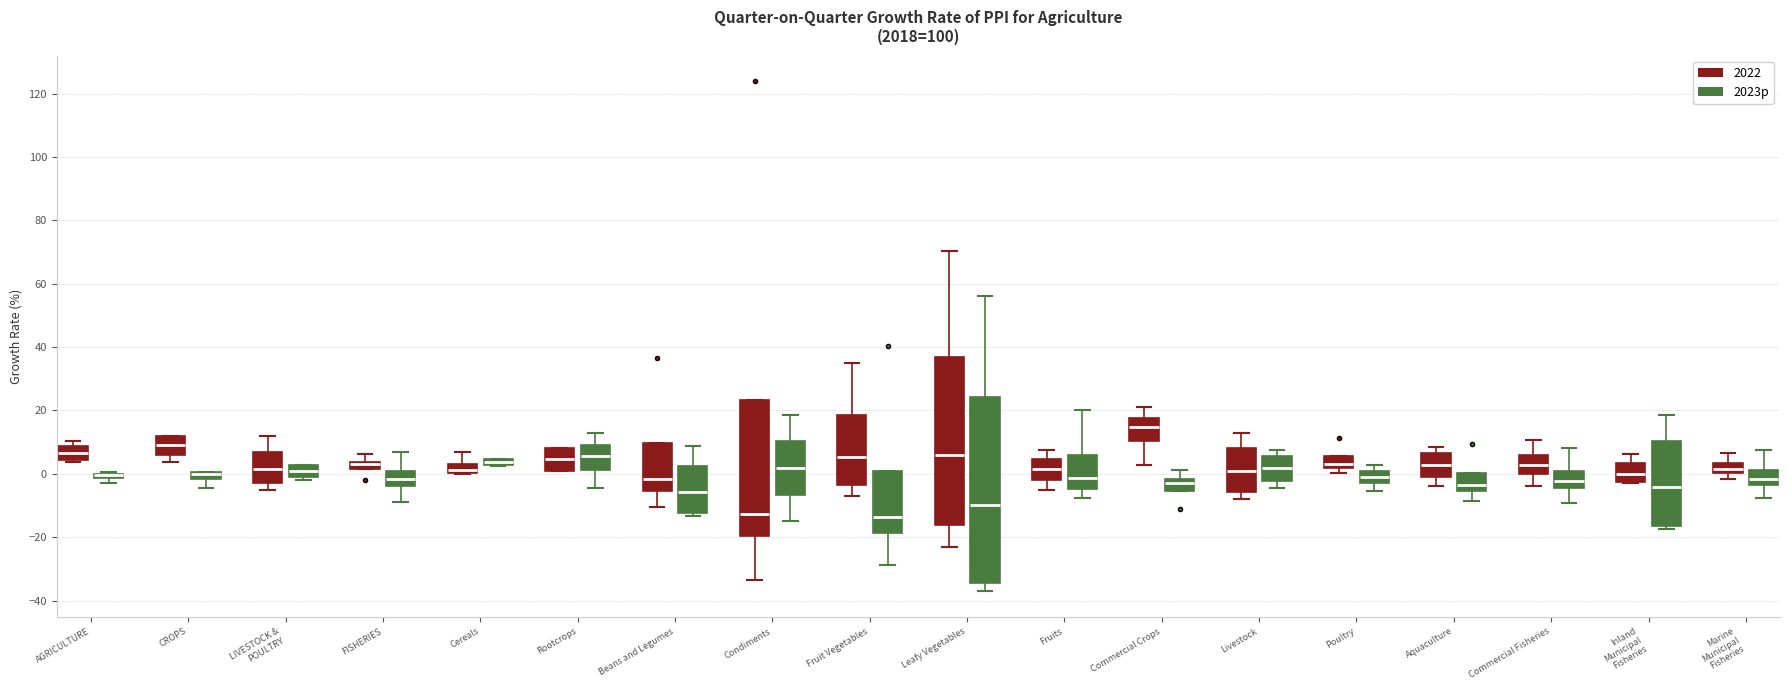

Which box is the tallest, from its lower edge to its upper edge?

Leafy Vegetables (2023p)